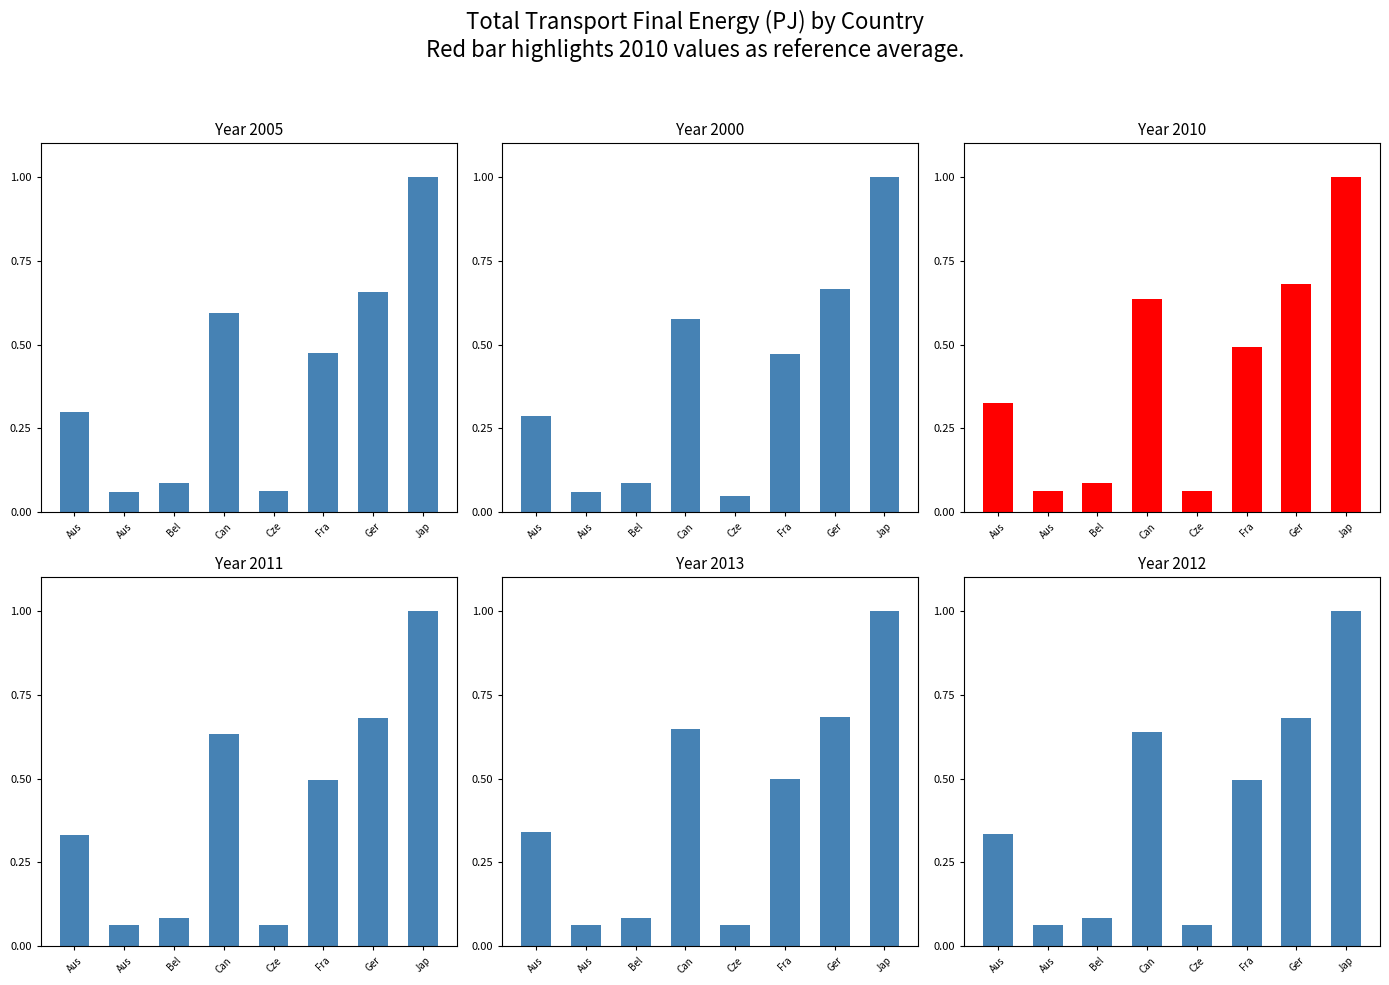

How many series are shown in this chart?

6